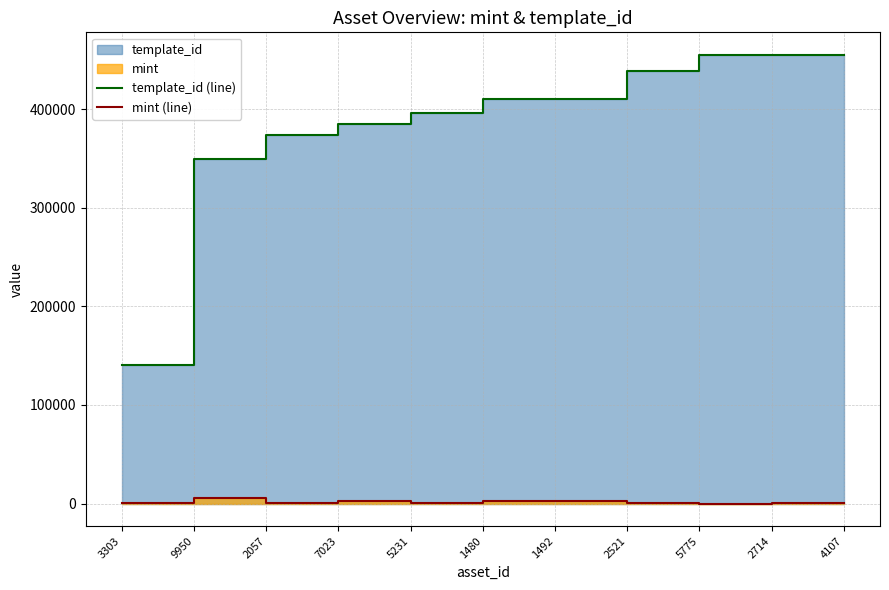

Rank the categories by template_id (line) value from lowest to highest.

3303, 9950, 2057, 7023, 5231, 1480, 1492, 2521, 5775, 2714, 4107